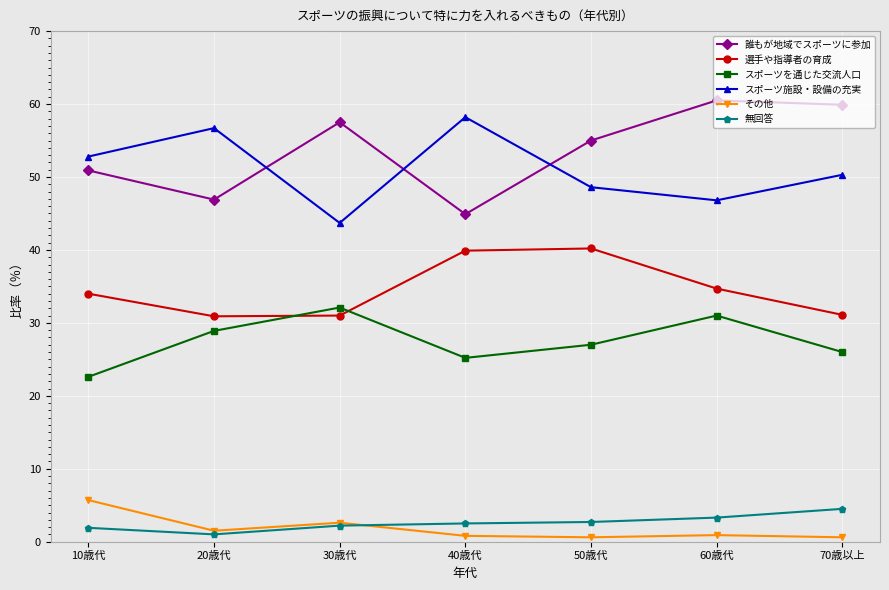

What is the average value of the 選手や指導者の育成 series?

34.5